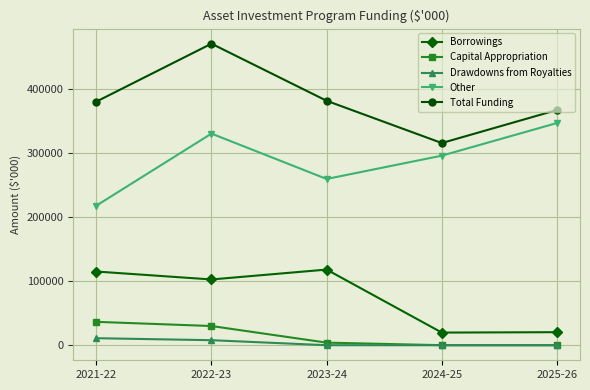

Is the value of Total Funding at 2024-25 greater than the value of Capital Appropriation at 2022-23?

Yes